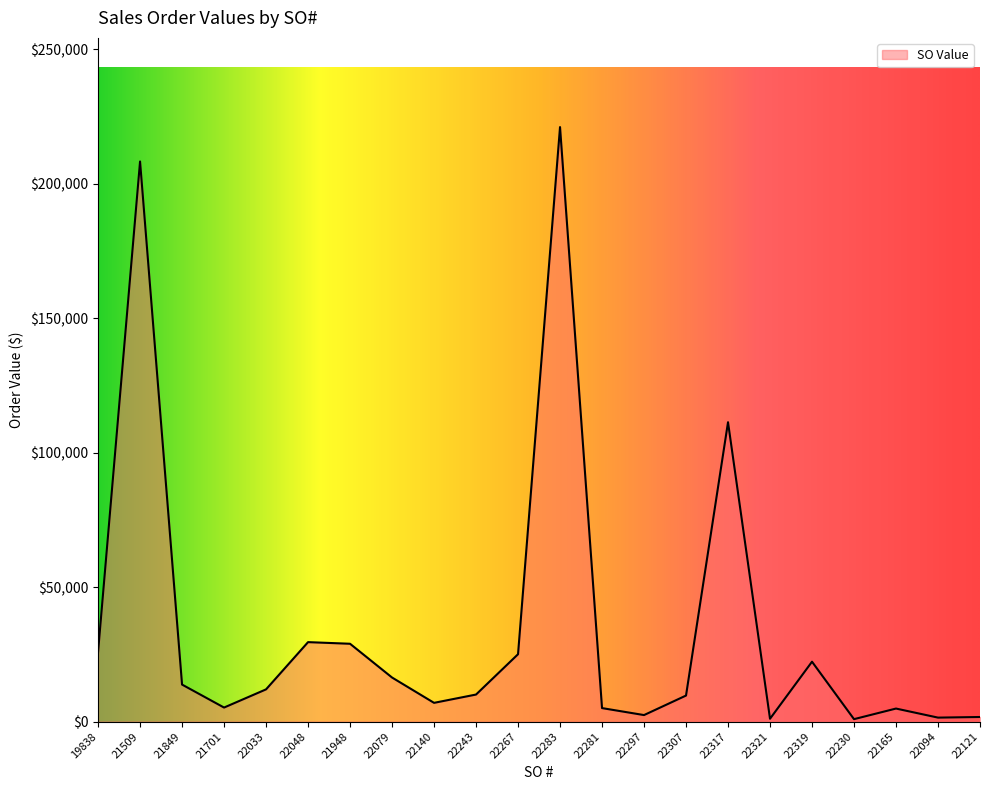

What is the maximum value shown in the chart?

221040.0